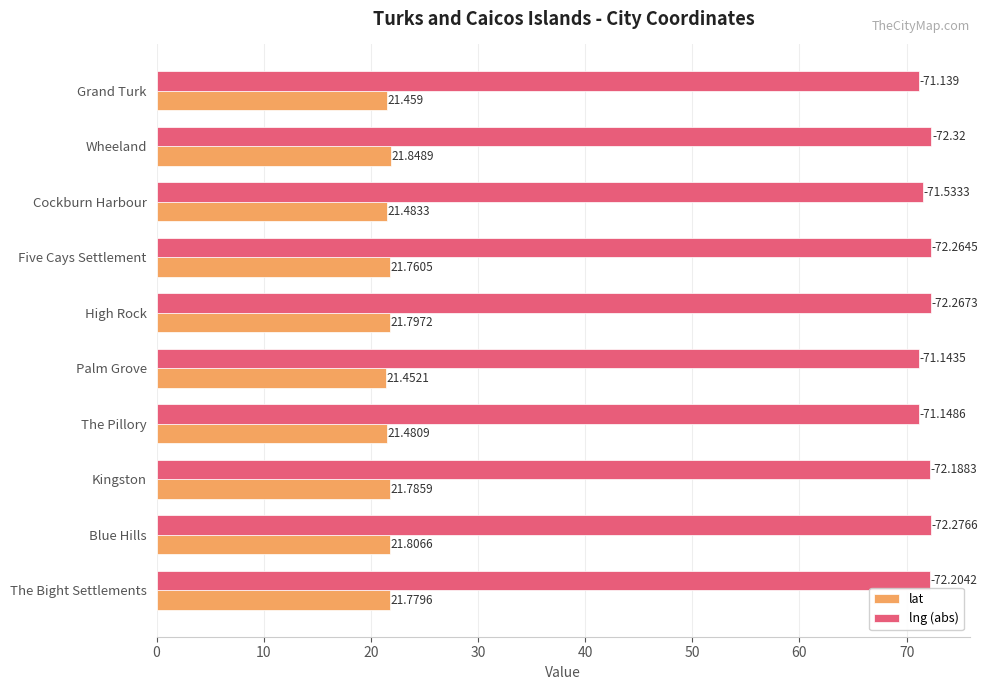

Rank the series by their maximum value, from lowest to highest.

lat, lng (abs)